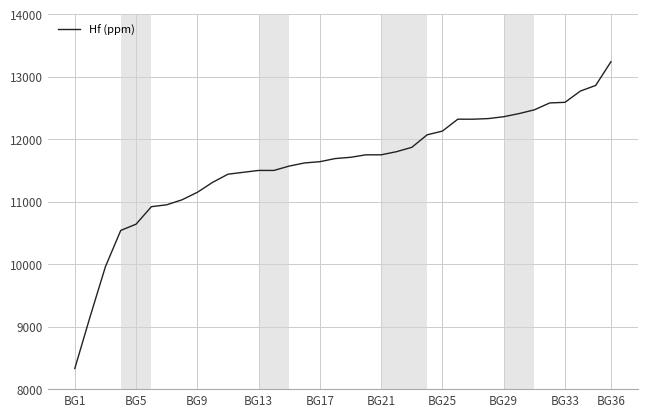

What is the average value?

11604